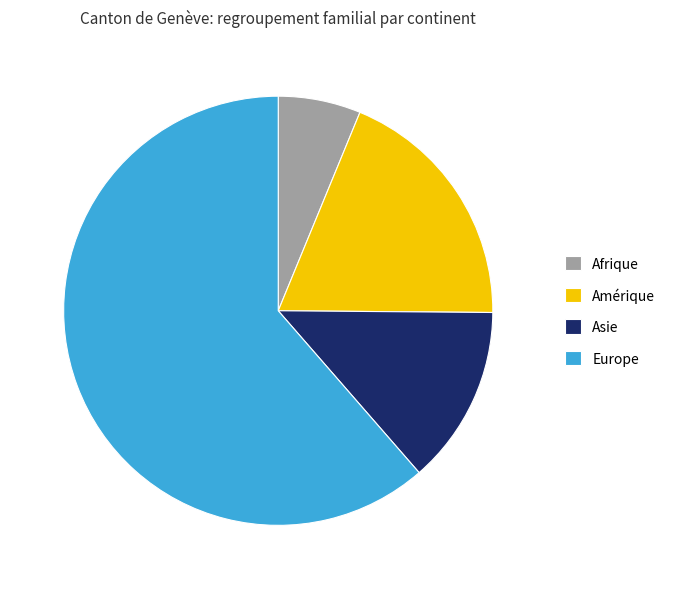

Is the sum of Asie and Europe greater than half?

Yes